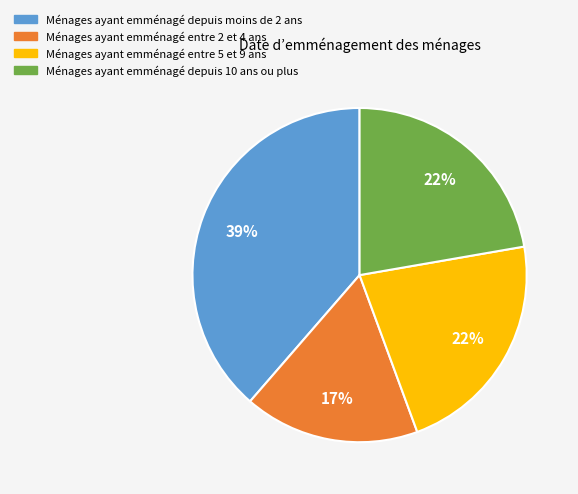

Combined, do Ménages ayant emménagé depuis moins de 2 ans and Ménages ayant emménagé entre 2 et 4 ans account for over 50%?

Yes